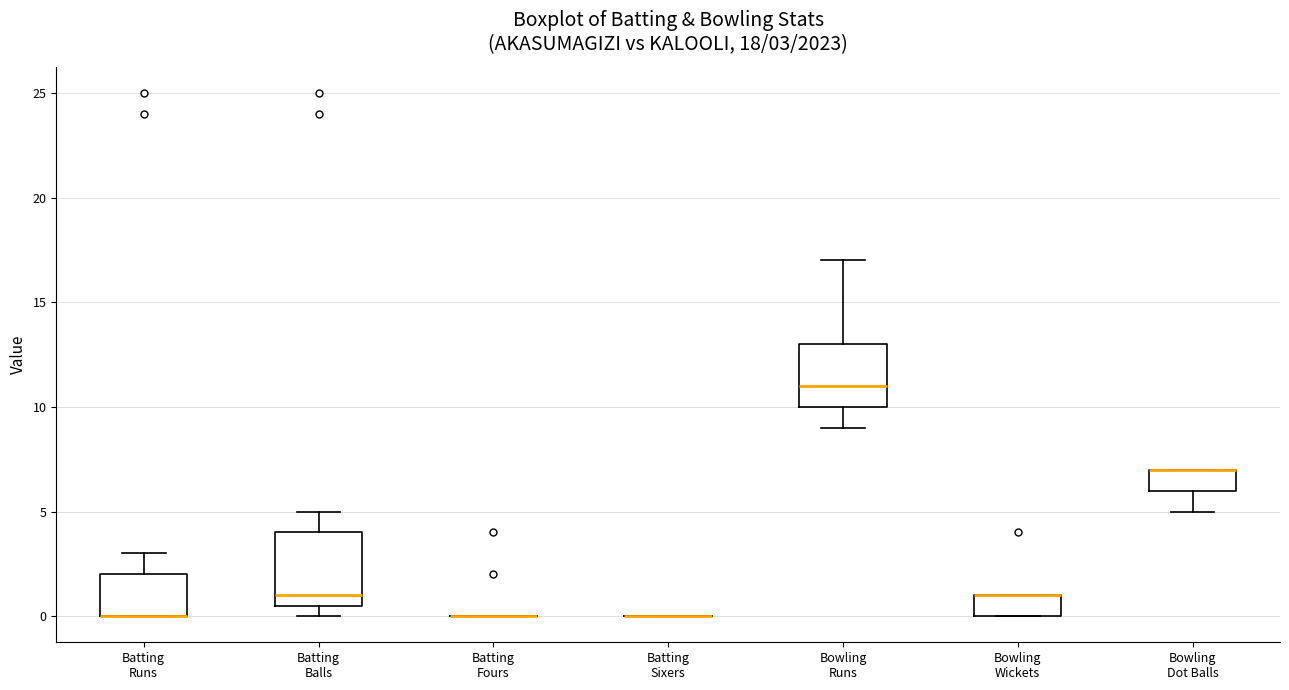

Comparing the boxes themselves (not the whiskers), which one is the tallest?

Batting Balls